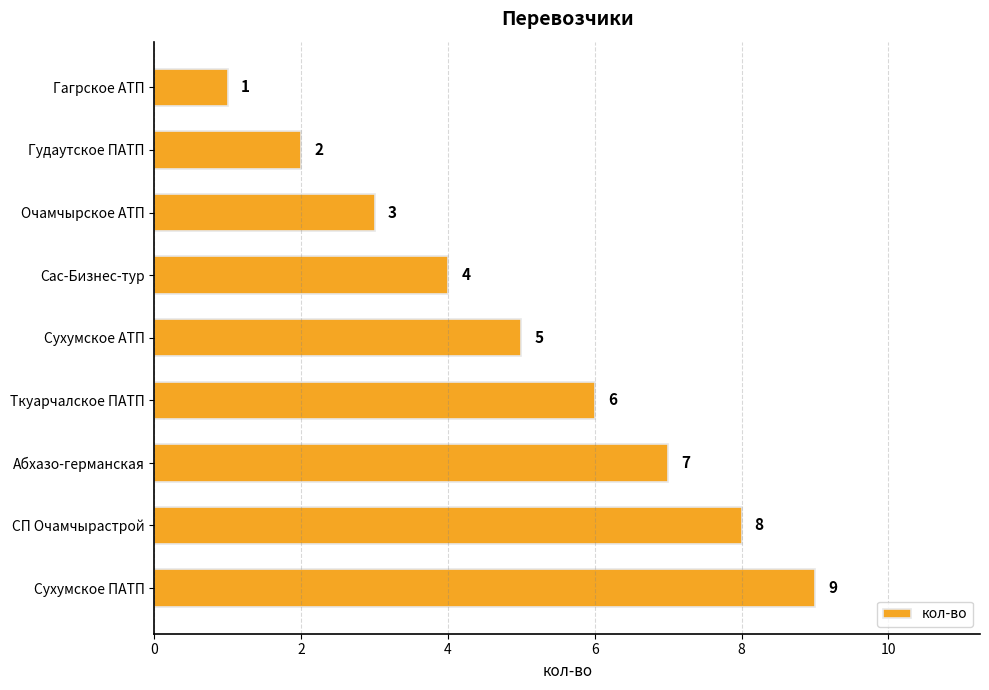

What is the value of the 2nd bar from the top?

2